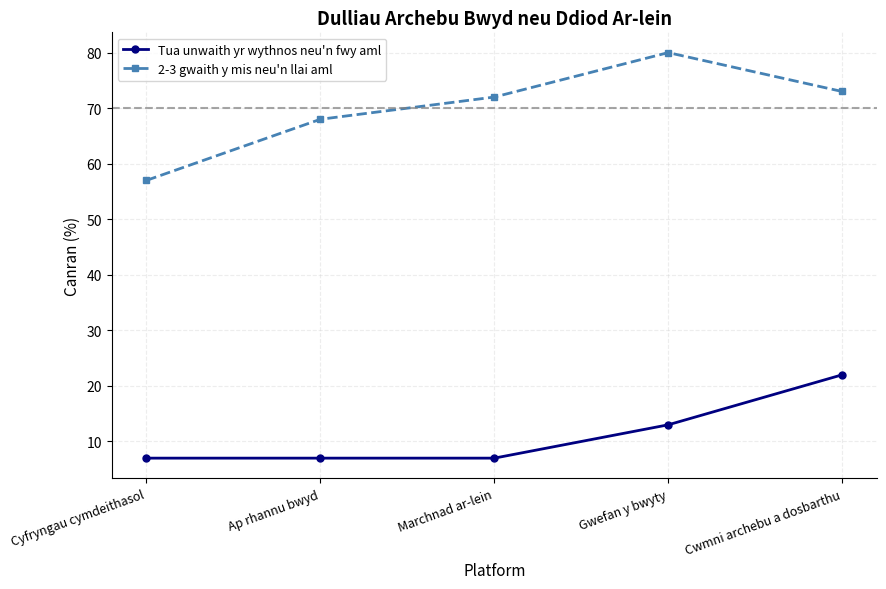

Which category has the highest value across all series?

Gwefan y bwyty